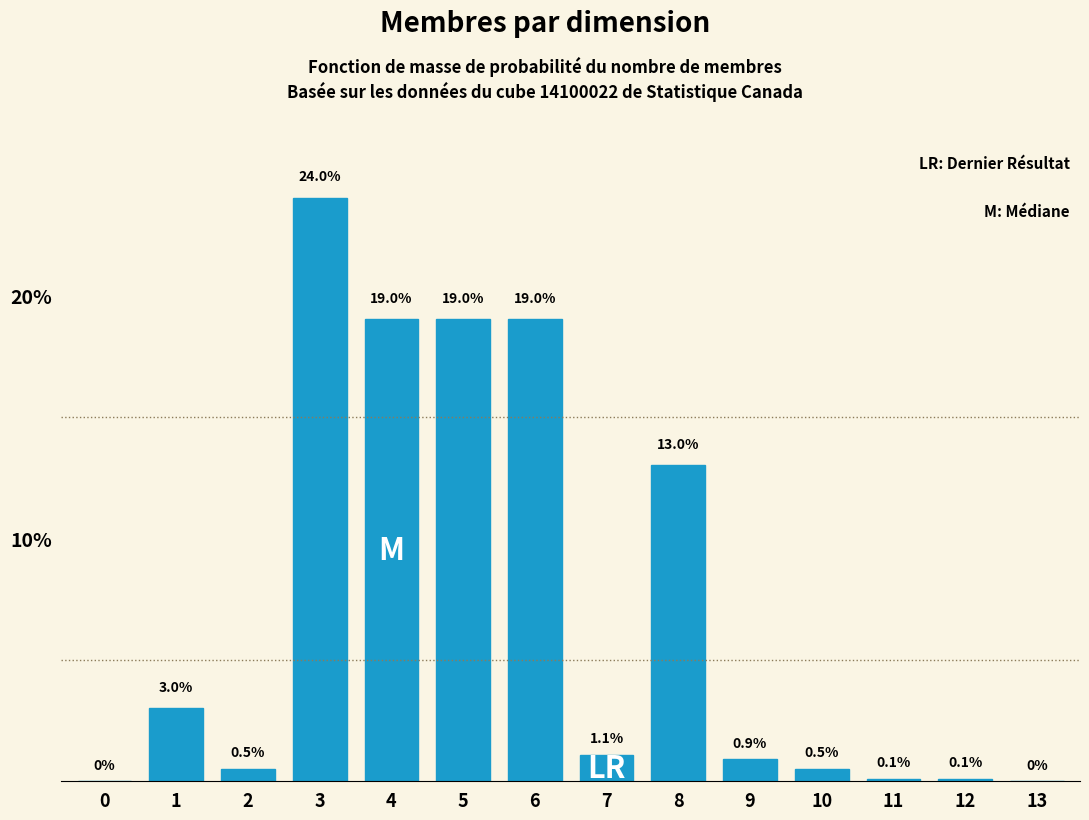

Reading left to right, list all the values displayed in this chart.

0=0.0	1=3.0	2=0.5	3=24.0	4=19.0	5=19.0	6=19.0	7=1.1	8=13.0	9=0.9	10=0.5	11=0.1	12=0.1	13=0.0